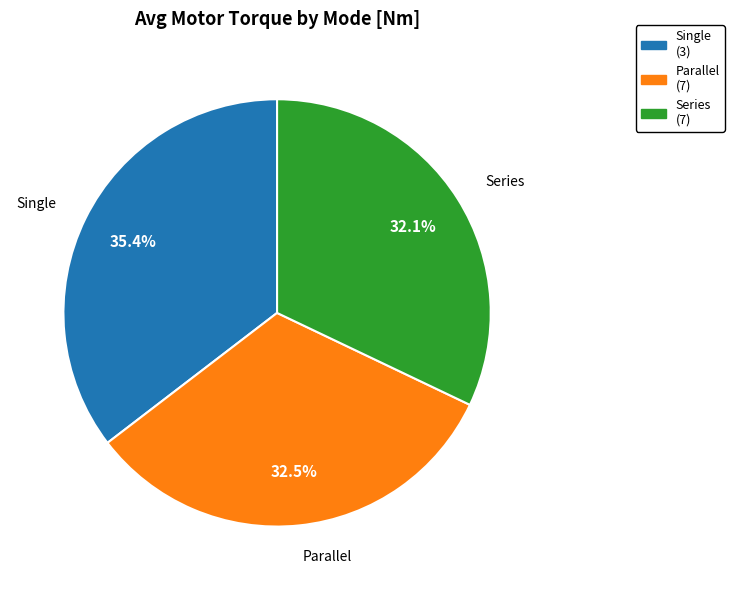

What percentage do Series (7) and Single (3) together represent?

67.5%